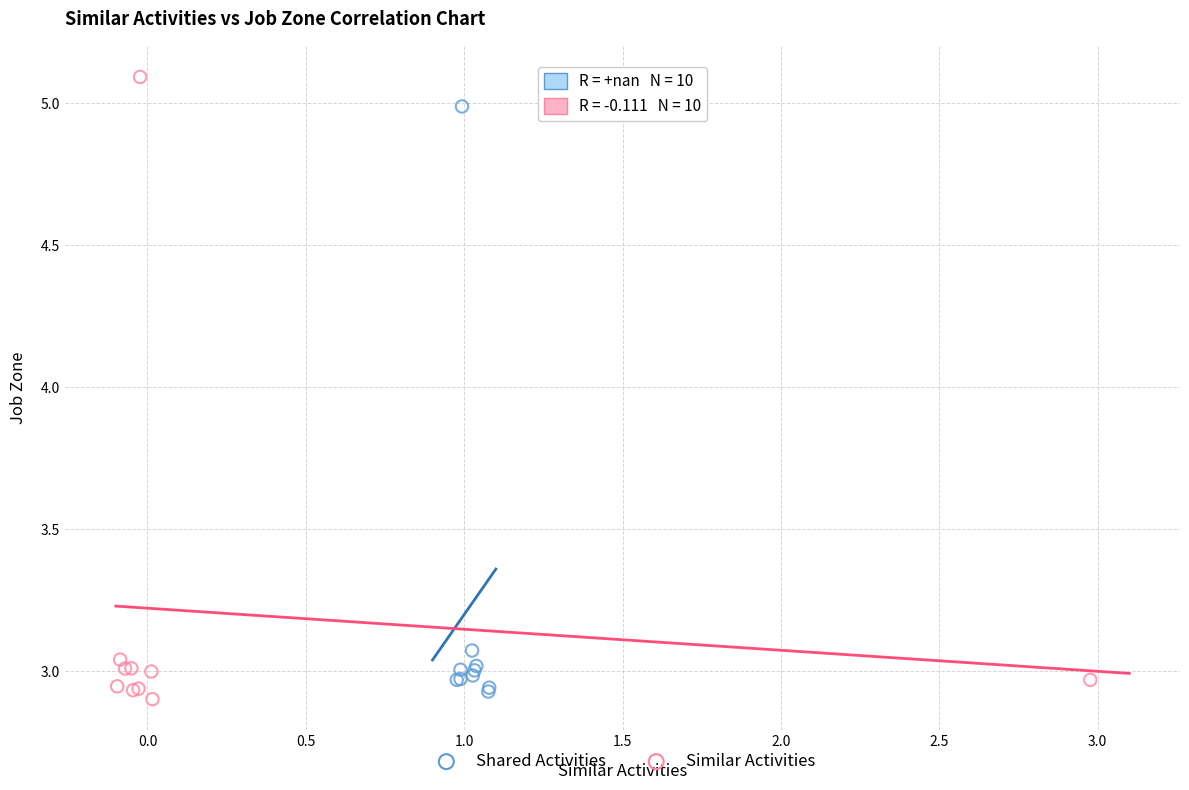

Which series reaches the maximum Y coordinate?

Similar Activities